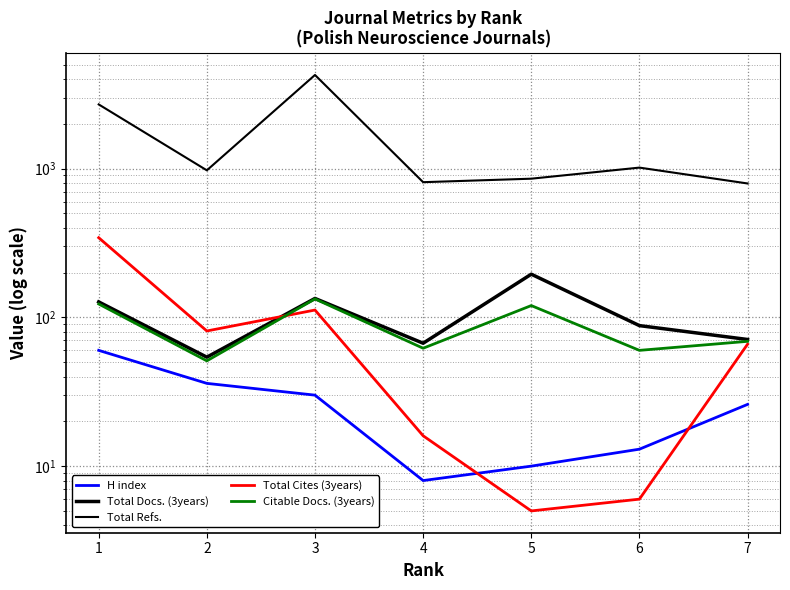

Which series has the widest spread of values?

Total Refs.